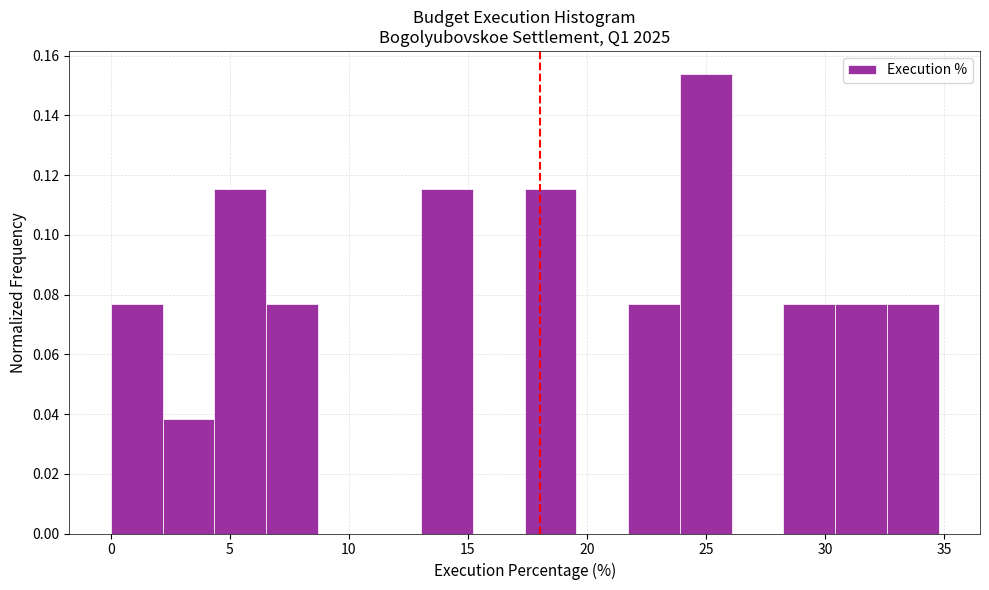

Reading left to right, list every bar in this chart as the range it spans on the x-axis followed by its height. Neither the bar edges nor the heights are printed on the chart, so give them approximately, as read against the axes.

0.0 to 2.0: 0.076
2.0 to 4.5: 0.038
4.5 to 6.5: 0.116
6.5 to 8.5: 0.076
8.5 to 11.0: 0
11.0 to 13.0: 0
13.0 to 15.0: 0.116
15.0 to 17.5: 0
17.5 to 19.5: 0.116
19.5 to 21.5: 0
21.5 to 24.0: 0.076
24.0 to 26.0: 0.154
26.0 to 28.5: 0
28.5 to 30.5: 0.076
30.5 to 32.5: 0.076
32.5 to 35.0: 0.076